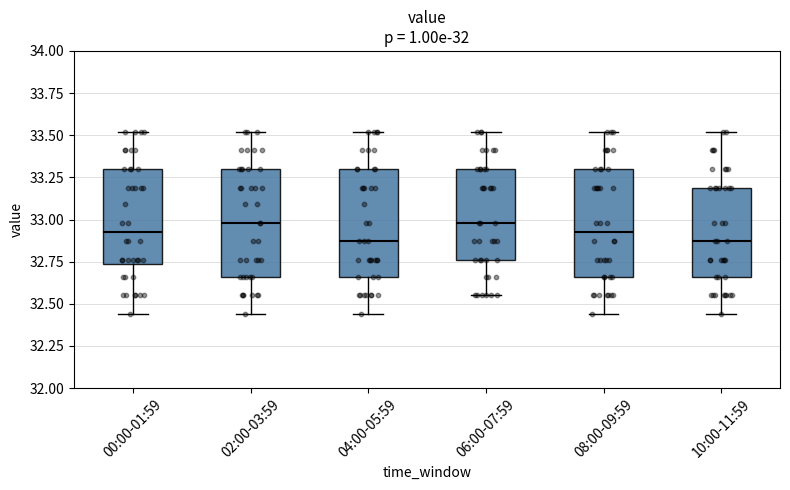

Reading left to right, transcribe this box plot: for each box, give where its median line is, the range the box spans, and where its two whiskers end, as read against the y-axis. The values are not printed on the chart, so give them approximately, as read against the axis.

00:00-01:59: median 32.95, box 32.75 to 33.30, whiskers 32.45 to 33.50
02:00-03:59: median 33.00, box 32.65 to 33.30, whiskers 32.45 to 33.50
04:00-05:59: median 32.85, box 32.65 to 33.30, whiskers 32.45 to 33.50
06:00-07:59: median 33.00, box 32.75 to 33.30, whiskers 32.55 to 33.50
08:00-09:59: median 32.95, box 32.65 to 33.30, whiskers 32.45 to 33.50
10:00-11:59: median 32.85, box 32.65 to 33.20, whiskers 32.45 to 33.50